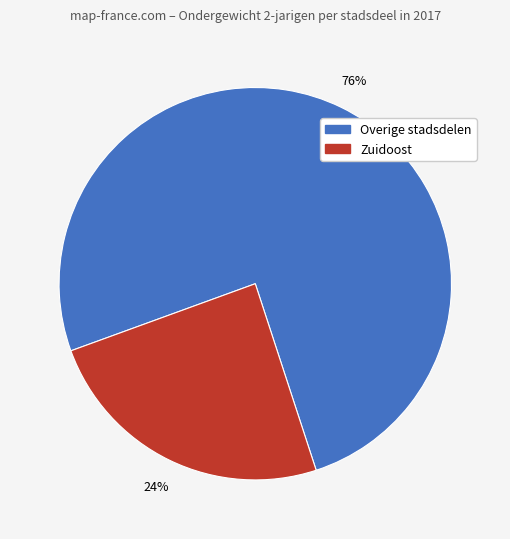

To the nearest percent, what is the combined percentage of Overige stadsdelen and Zuidoost?

100%